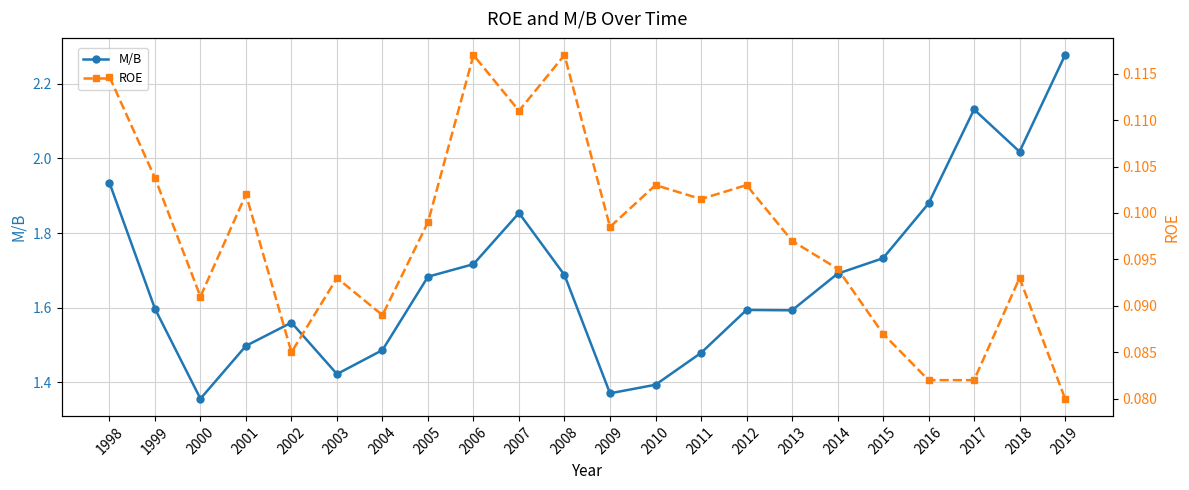

True or false: ROE and M/B cross at least once.

False